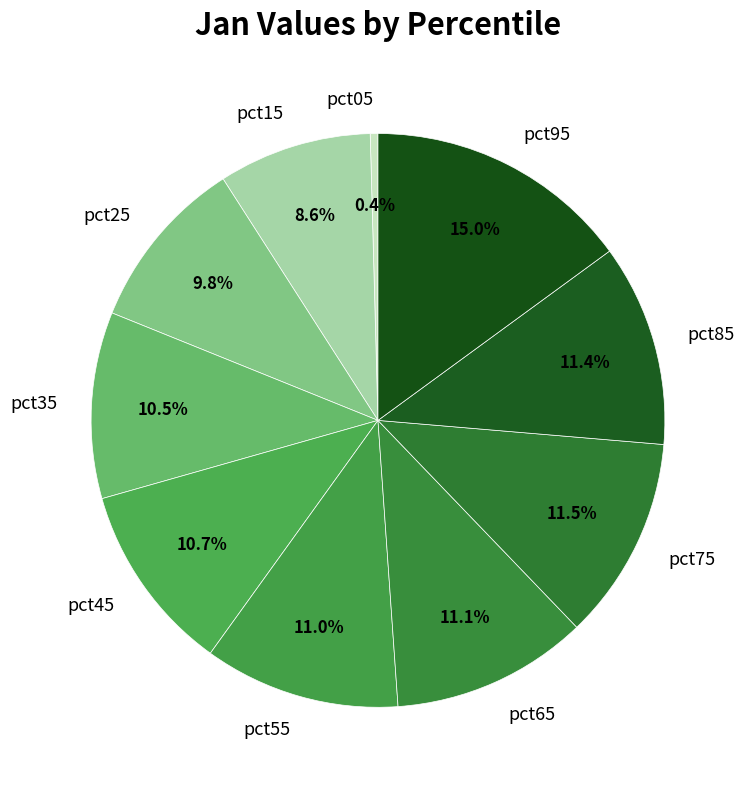

Count the number of slices in the pie.

10